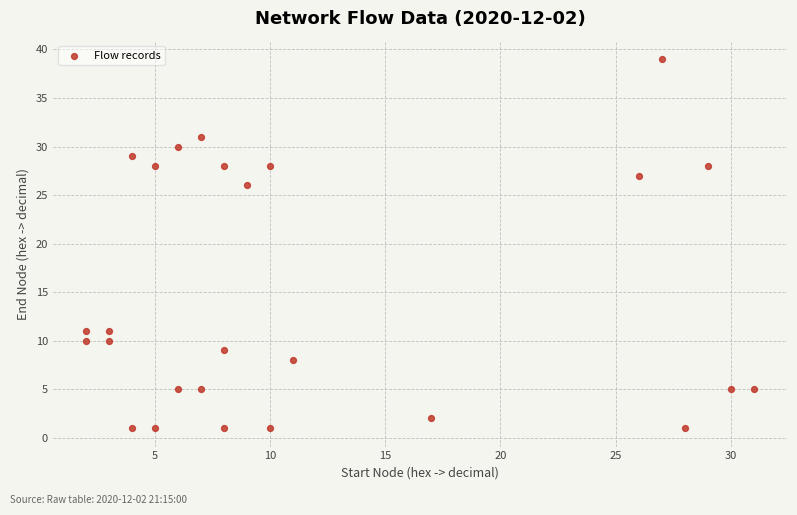

What is the range of Y values (max minus min)?

38